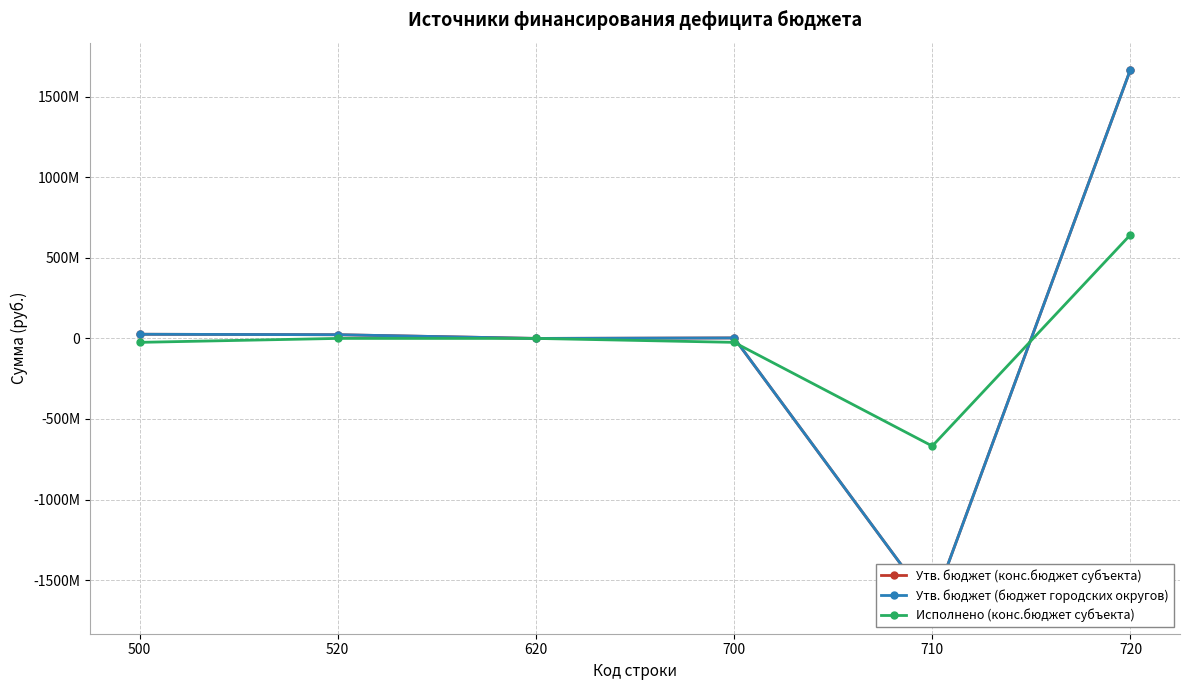

List the labels in order of Исполнено (конс.бюджет субъекта) value, smallest first.

710, 500, 700, 520, 620, 720